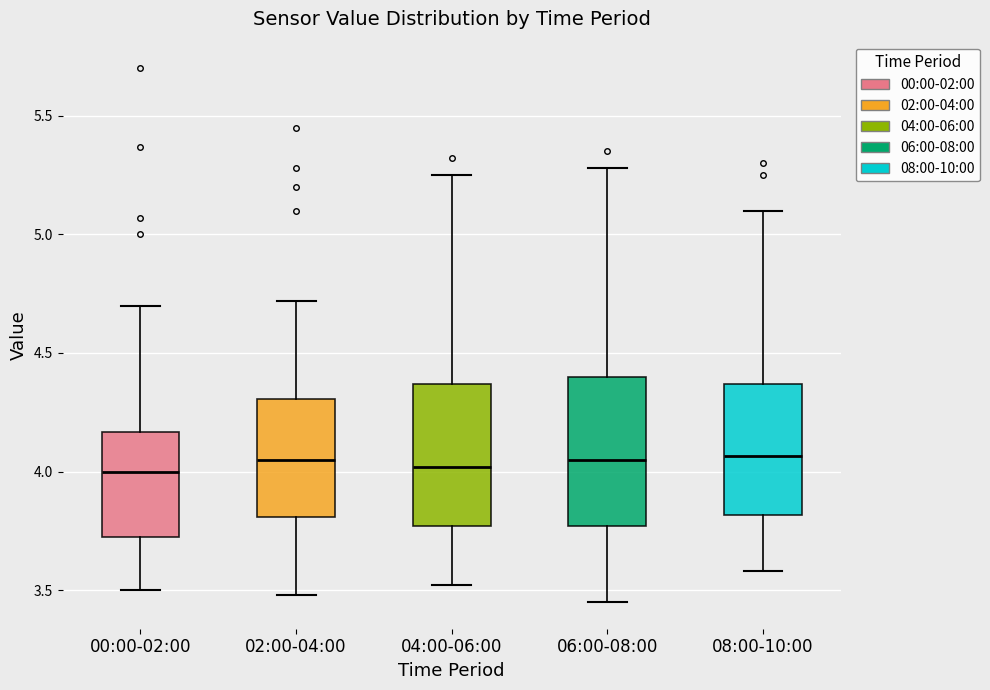

Reading left to right, read every box against the y-axis: the position of its median line, the range the box covers, and the ends of its whiskers. The values are not printed on the chart, so give them approximately, as read against the axis.

00:00-02:00: median 4.00, box 3.70 to 4.15, whiskers 3.50 to 4.70
02:00-04:00: median 4.05, box 3.80 to 4.30, whiskers 3.50 to 4.70
04:00-06:00: median 4.00, box 3.75 to 4.35, whiskers 3.50 to 5.25
06:00-08:00: median 4.05, box 3.75 to 4.40, whiskers 3.45 to 5.30
08:00-10:00: median 4.05, box 3.80 to 4.35, whiskers 3.60 to 5.10